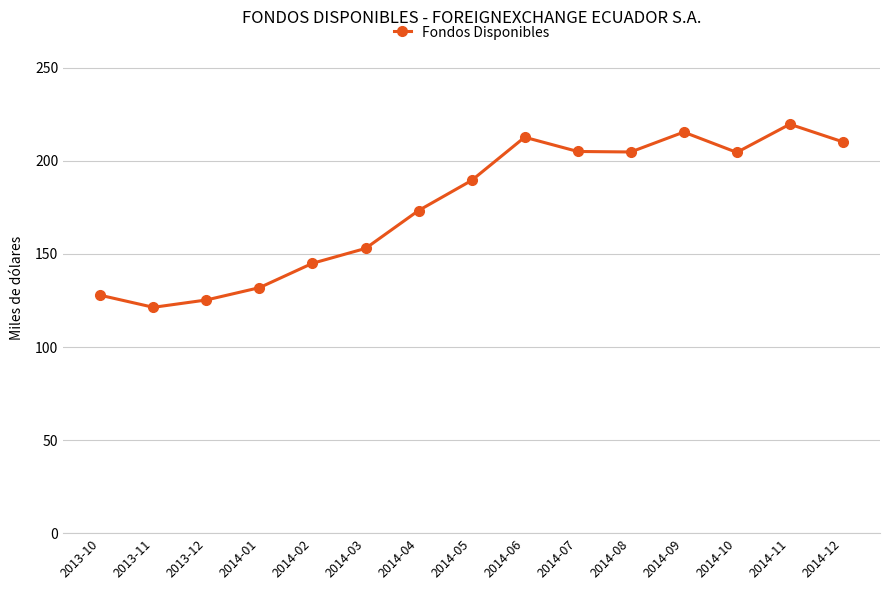

True or false: the data shows 121.3 at 2013-11.

True